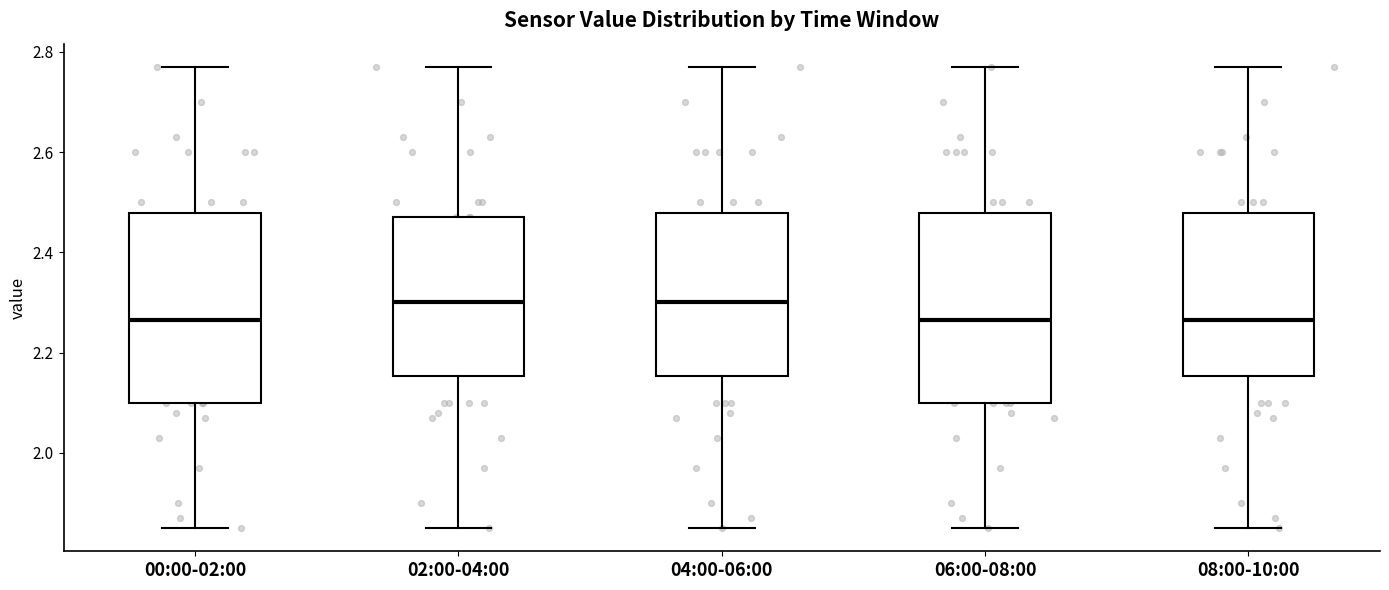

Reading left to right, transcribe this box plot: for each box, give where its median line is, the range the box spans, and where its two whiskers end, as read against the y-axis. The values are not printed on the chart, so give them approximately, as read against the axis.

00:00-02:00: median 2.26, box 2.10 to 2.48, whiskers 1.86 to 2.78
02:00-04:00: median 2.30, box 2.16 to 2.48, whiskers 1.86 to 2.78
04:00-06:00: median 2.30, box 2.16 to 2.48, whiskers 1.86 to 2.78
06:00-08:00: median 2.26, box 2.10 to 2.48, whiskers 1.86 to 2.78
08:00-10:00: median 2.26, box 2.16 to 2.48, whiskers 1.86 to 2.78